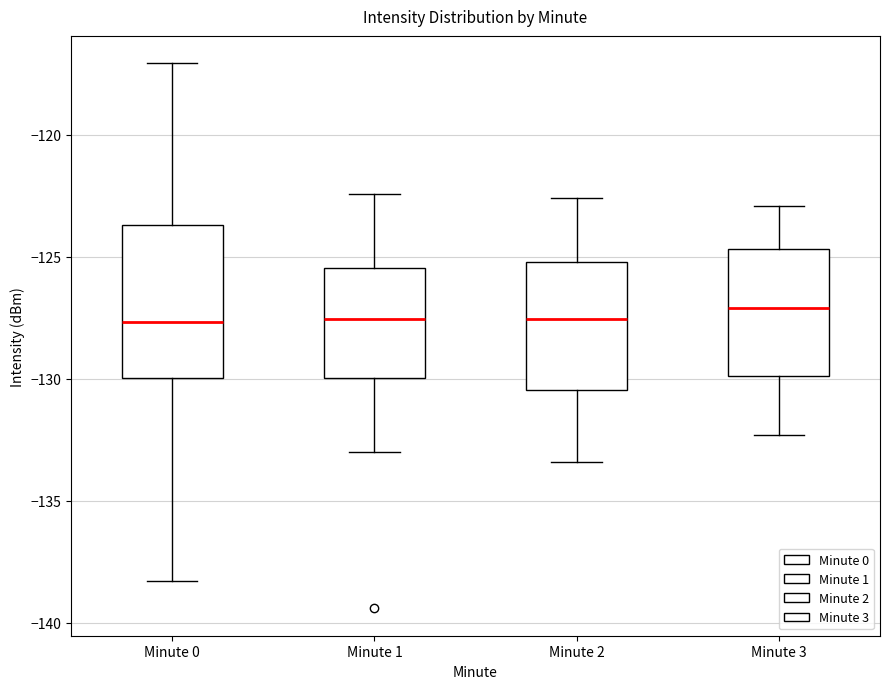

Reading left to right, transcribe this box plot: for each box, give where its median line is, the range the box spans, and where its two whiskers end, as read against the y-axis. The values are not printed on the chart, so give them approximately, as read against the axis.

Minute 0: median -127.5, box -130.0 to -123.5, whiskers -138.5 to -117.0
Minute 1: median -127.5, box -130.0 to -125.5, whiskers -133.0 to -122.5
Minute 2: median -127.5, box -130.5 to -125.0, whiskers -133.5 to -122.5
Minute 3: median -127.0, box -130.0 to -124.5, whiskers -132.5 to -123.0